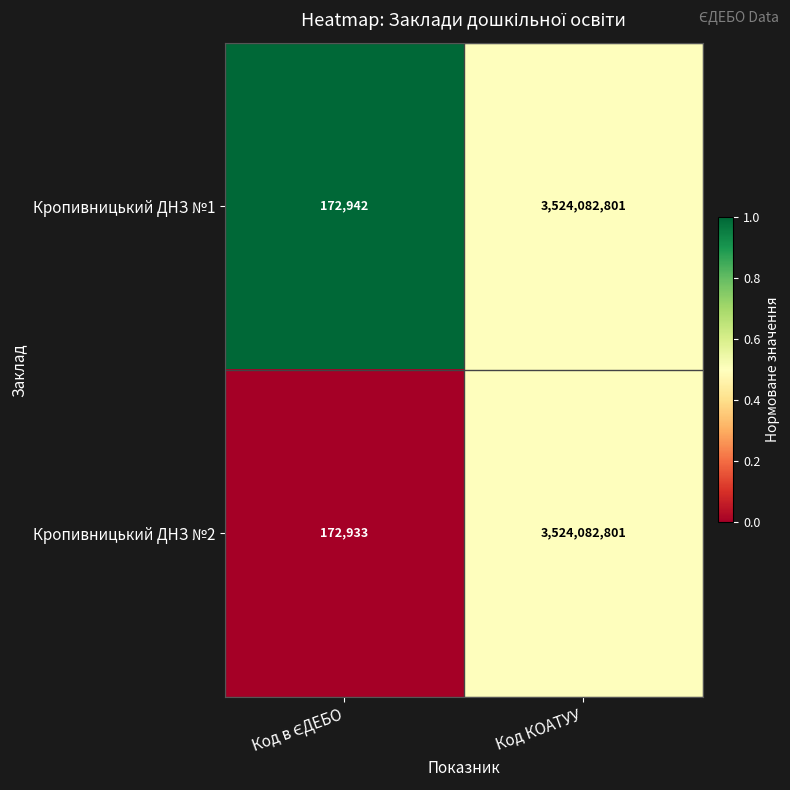

What is the minimum value for Кропивницький ДНЗ №1?

172942